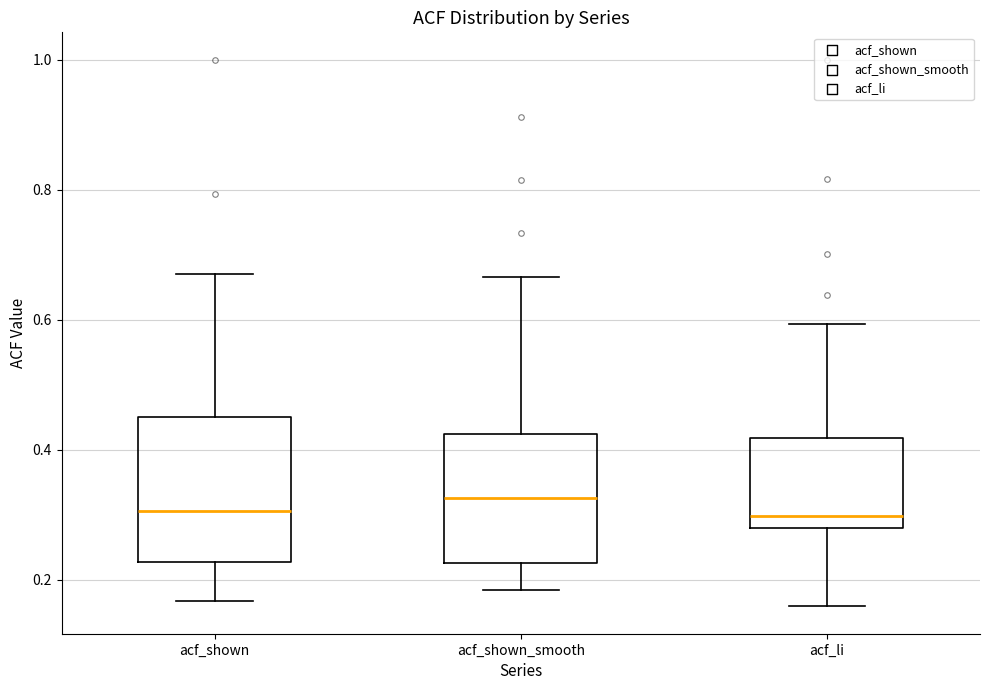

Reading left to right, transcribe this box plot: for each box, give where its median line is, the range the box spans, and where its two whiskers end, as read against the y-axis. The values are not printed on the chart, so give them approximately, as read against the axis.

acf_shown: median 0.30, box 0.22 to 0.46, whiskers 0.16 to 0.68
acf_shown_smooth: median 0.32, box 0.22 to 0.42, whiskers 0.18 to 0.66
acf_li: median 0.30, box 0.28 to 0.42, whiskers 0.16 to 0.60